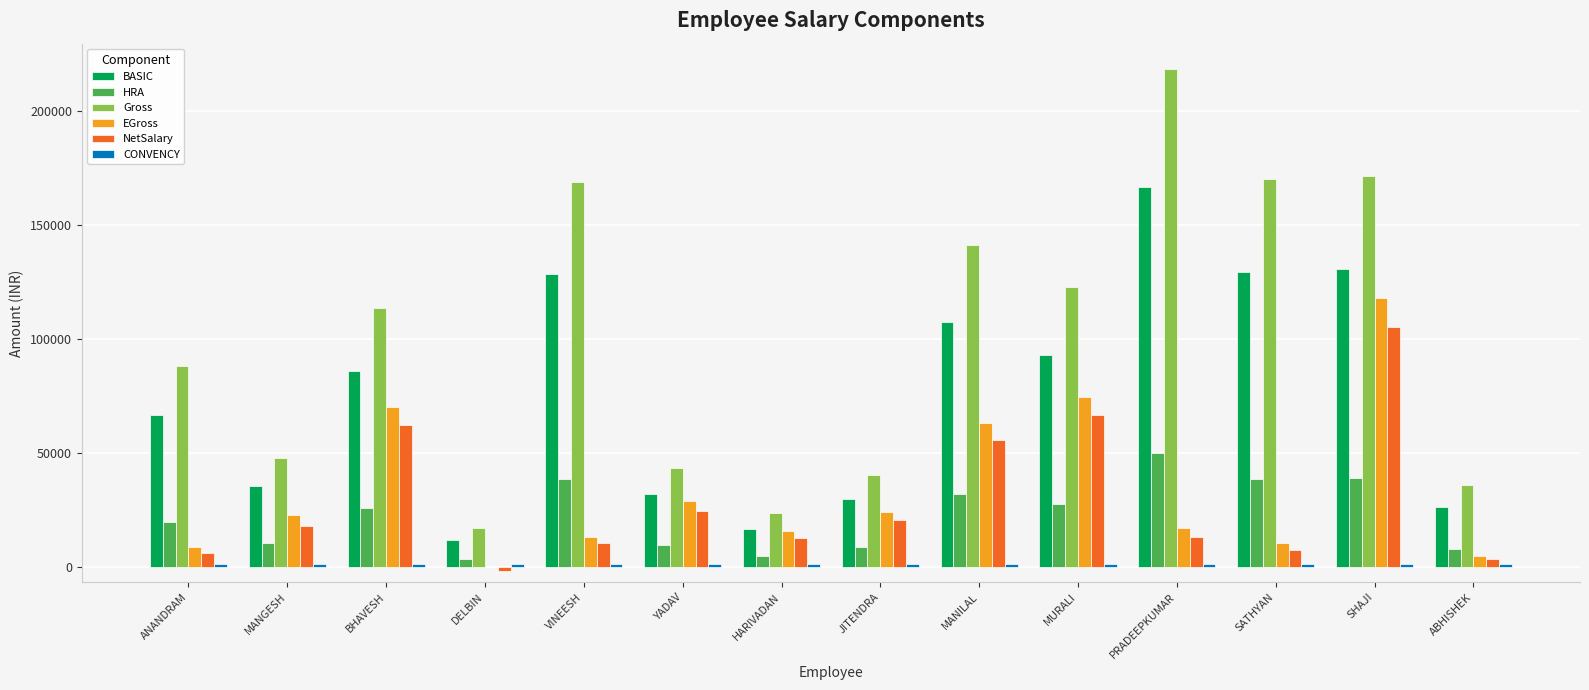

What is the total value across all series at BHAVESH?

359567